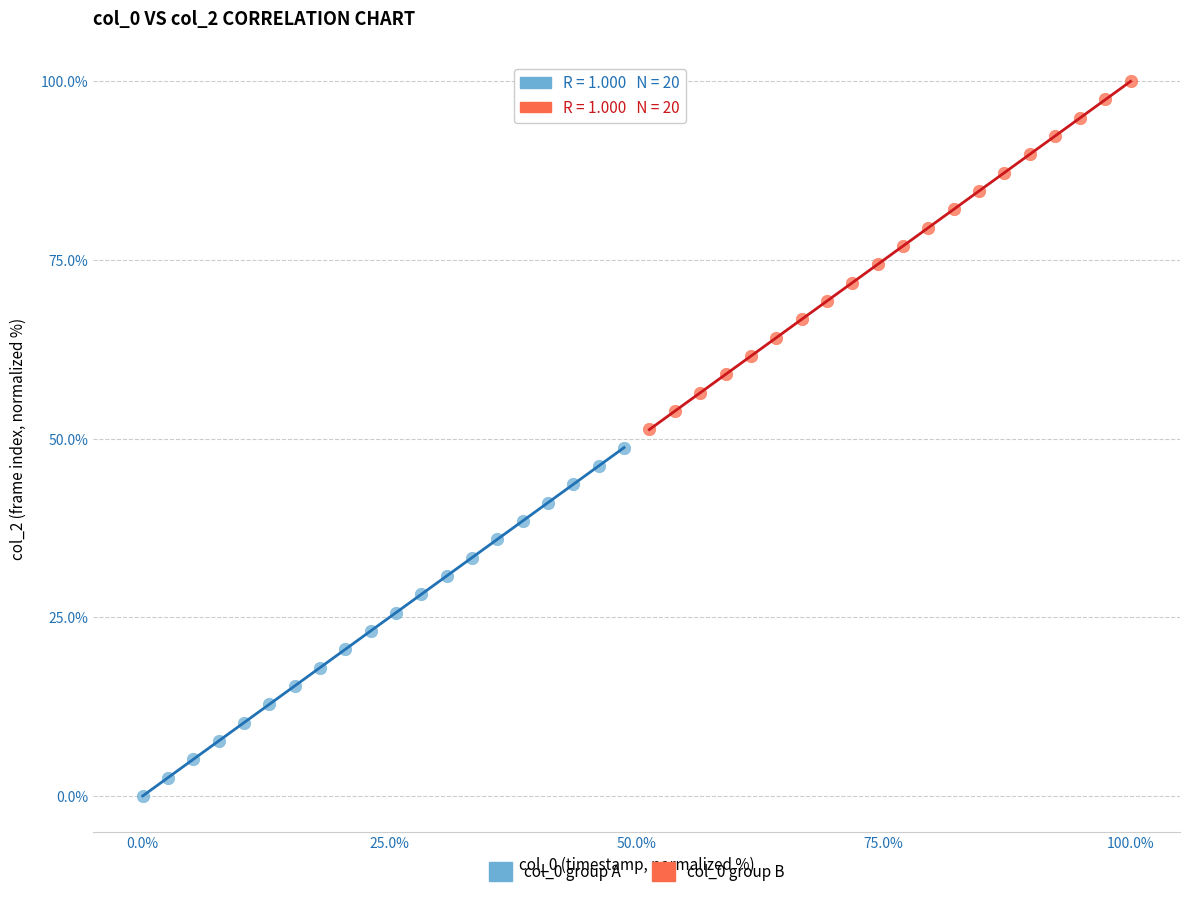

Which series contains the highest Y value?

col_0 group B